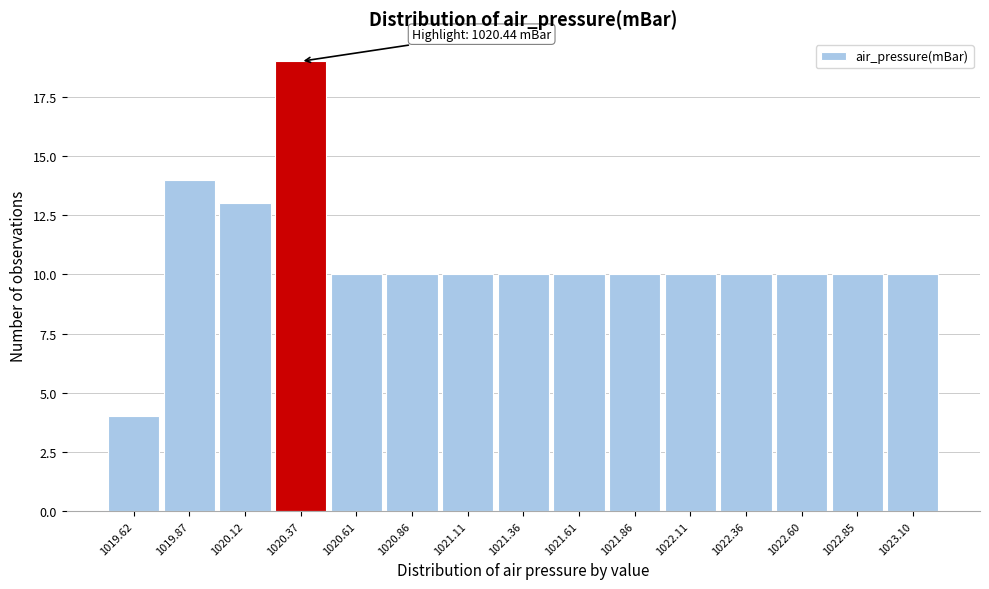

Reading right to left, extract all data points from this chart.

1023.10=10	1022.85=10	1022.60=10	1022.36=10	1022.11=10	1021.86=10	1021.61=10	1021.36=10	1021.11=10	1020.86=10	1020.61=10	1020.37=19	1020.12=13	1019.87=14	1019.62=4